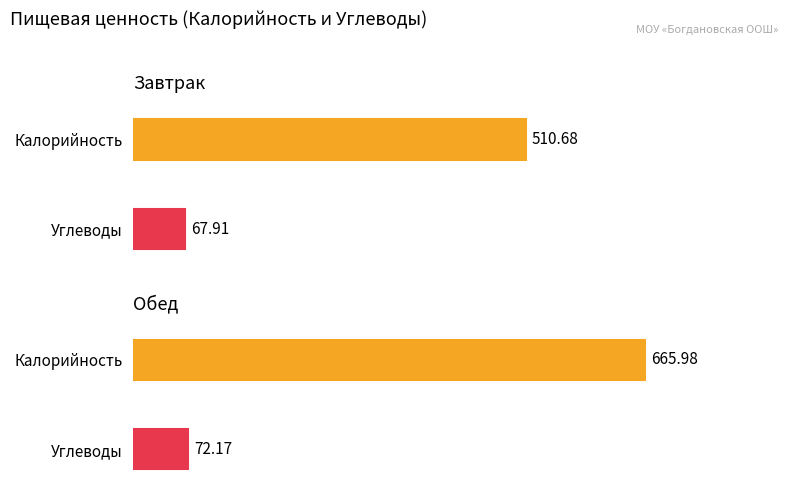

How many data points in Углеводы are less than 72?

1